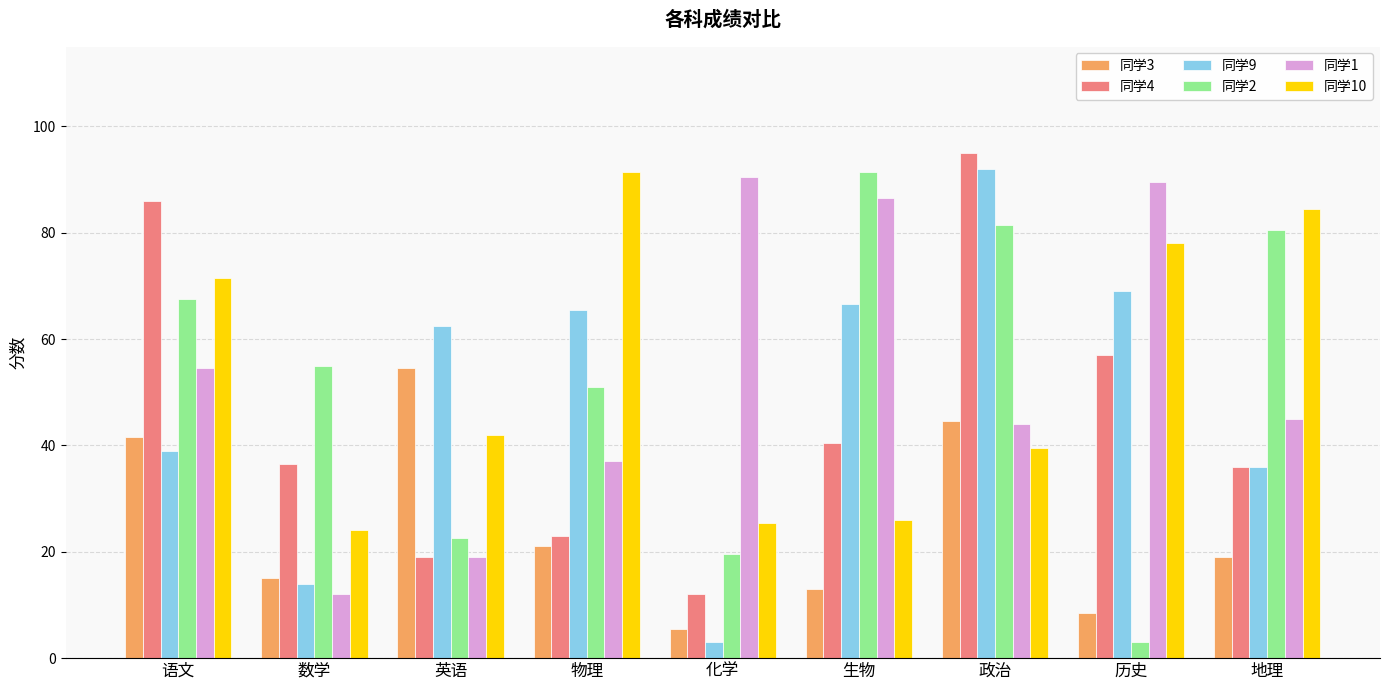

What position from the left is 政治?

7